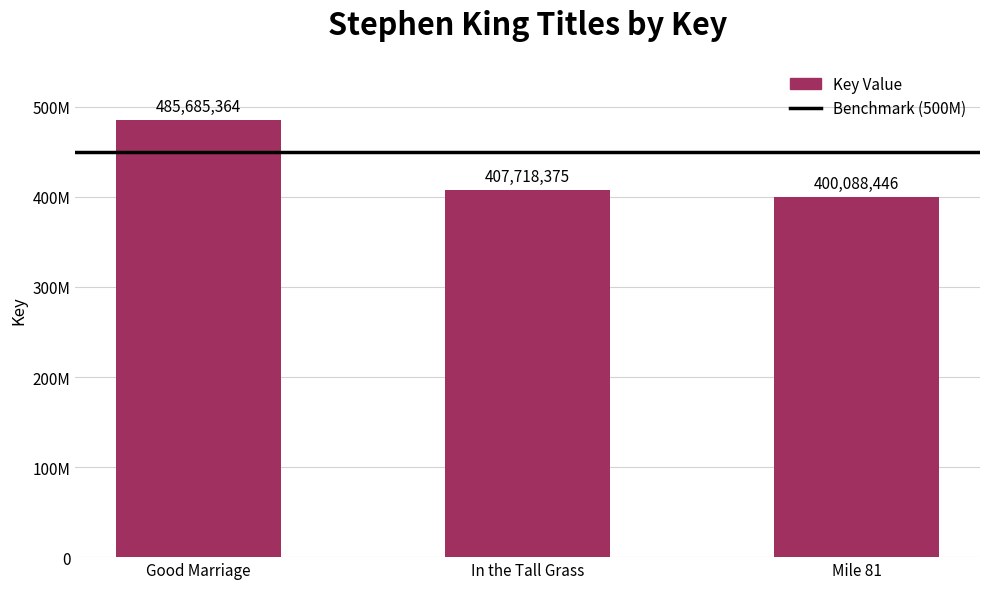

Where does the data first go above 407718375?

Good Marriage